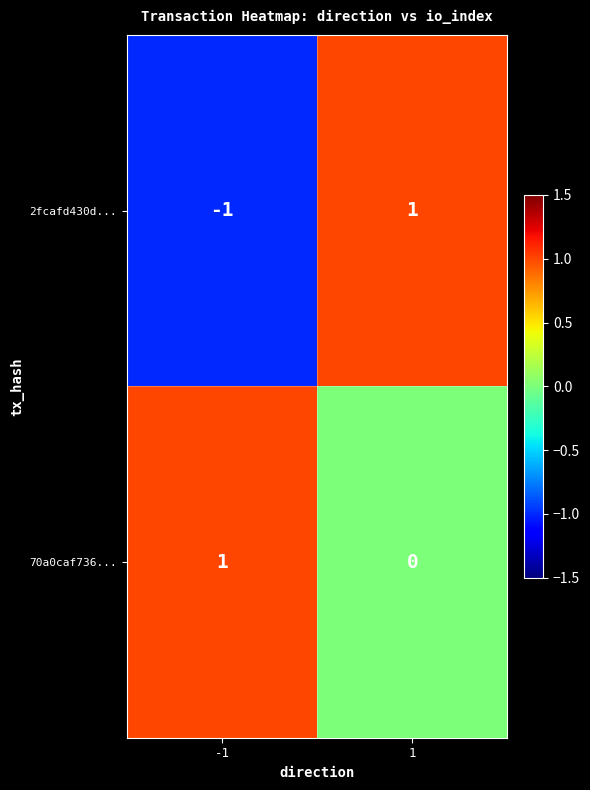

Rank the series by their average value, from highest to lowest.

70a0caf736..., 2fcafd430d...